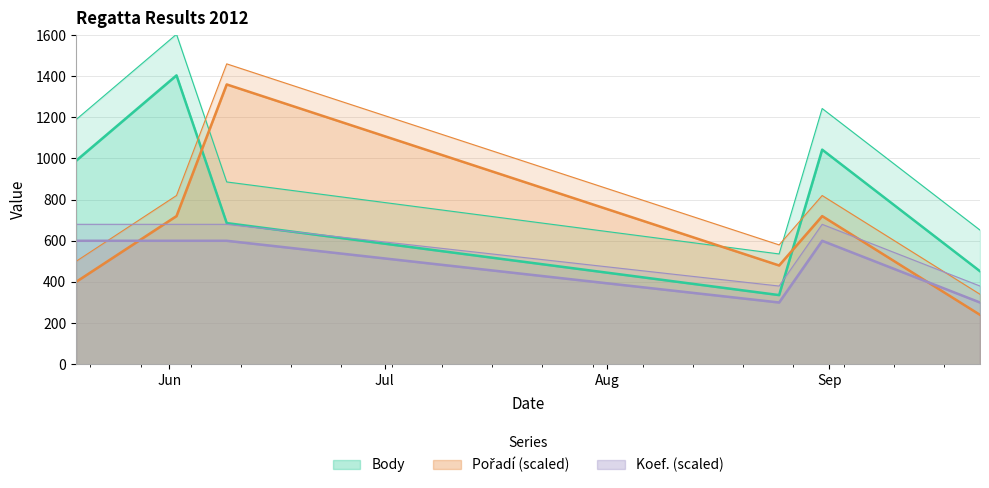

The Body series shows 1043 at 2012-08-31. True or false?

True